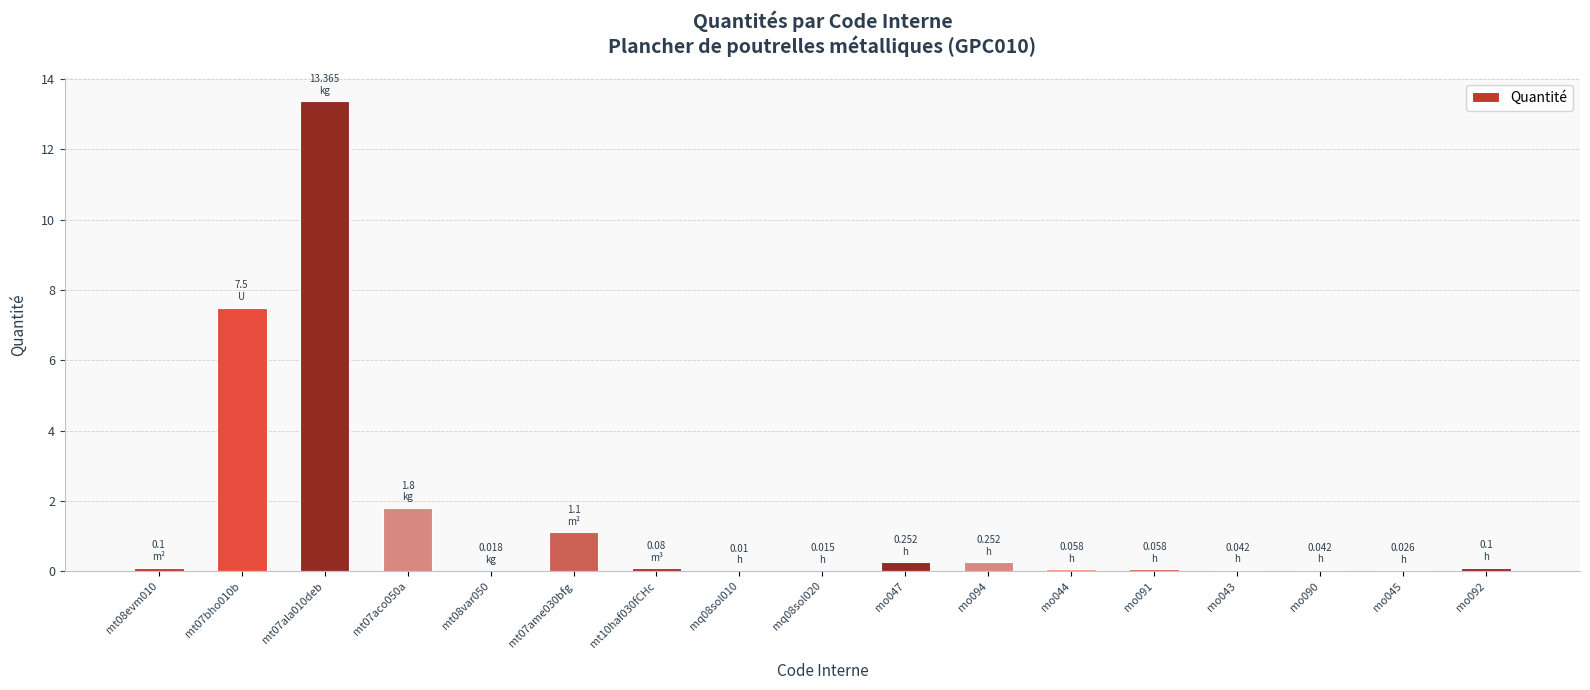

What is the sum of all values?

24.8